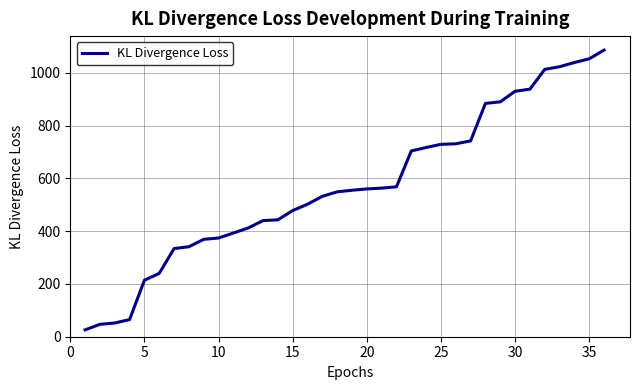

What is the smallest value displayed?

26